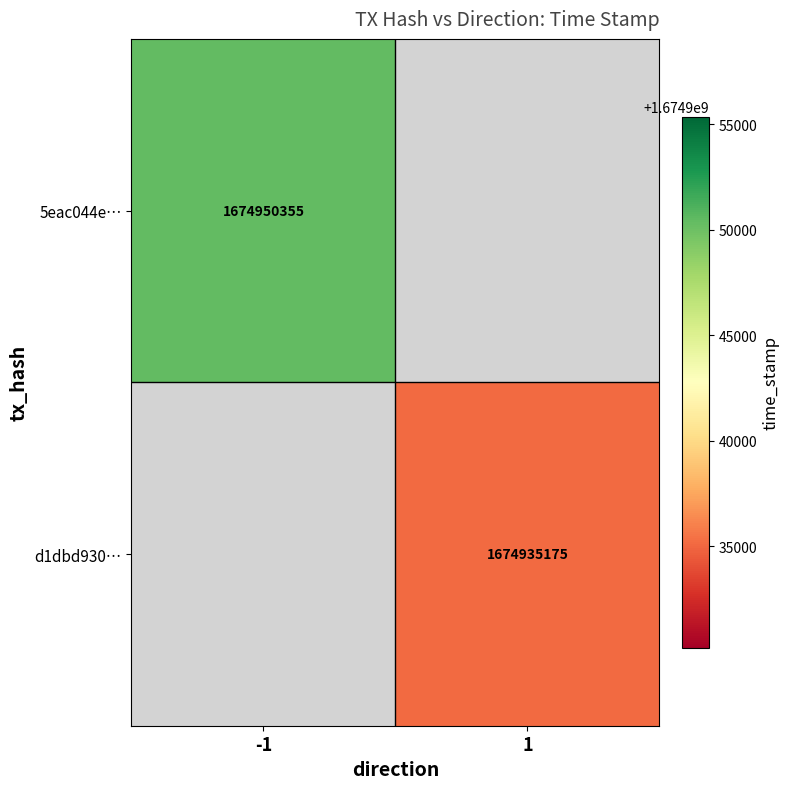

Is it true that d1dbd930… equals 2182956642 at 1?

False